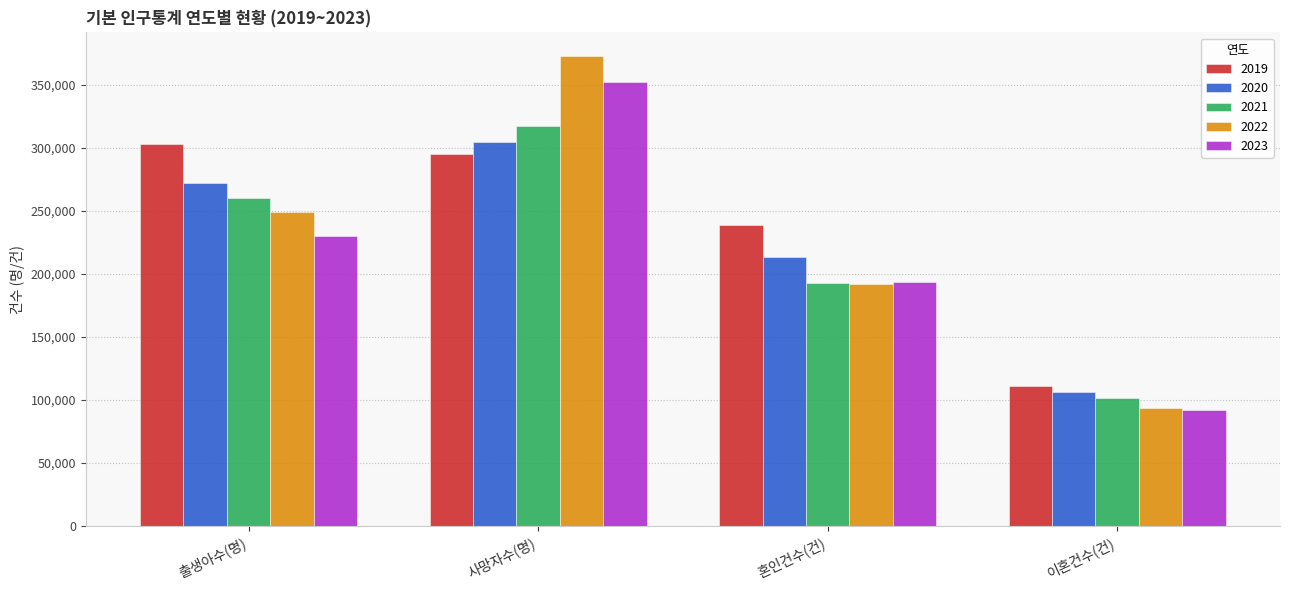

How many groups of bars are there?

4